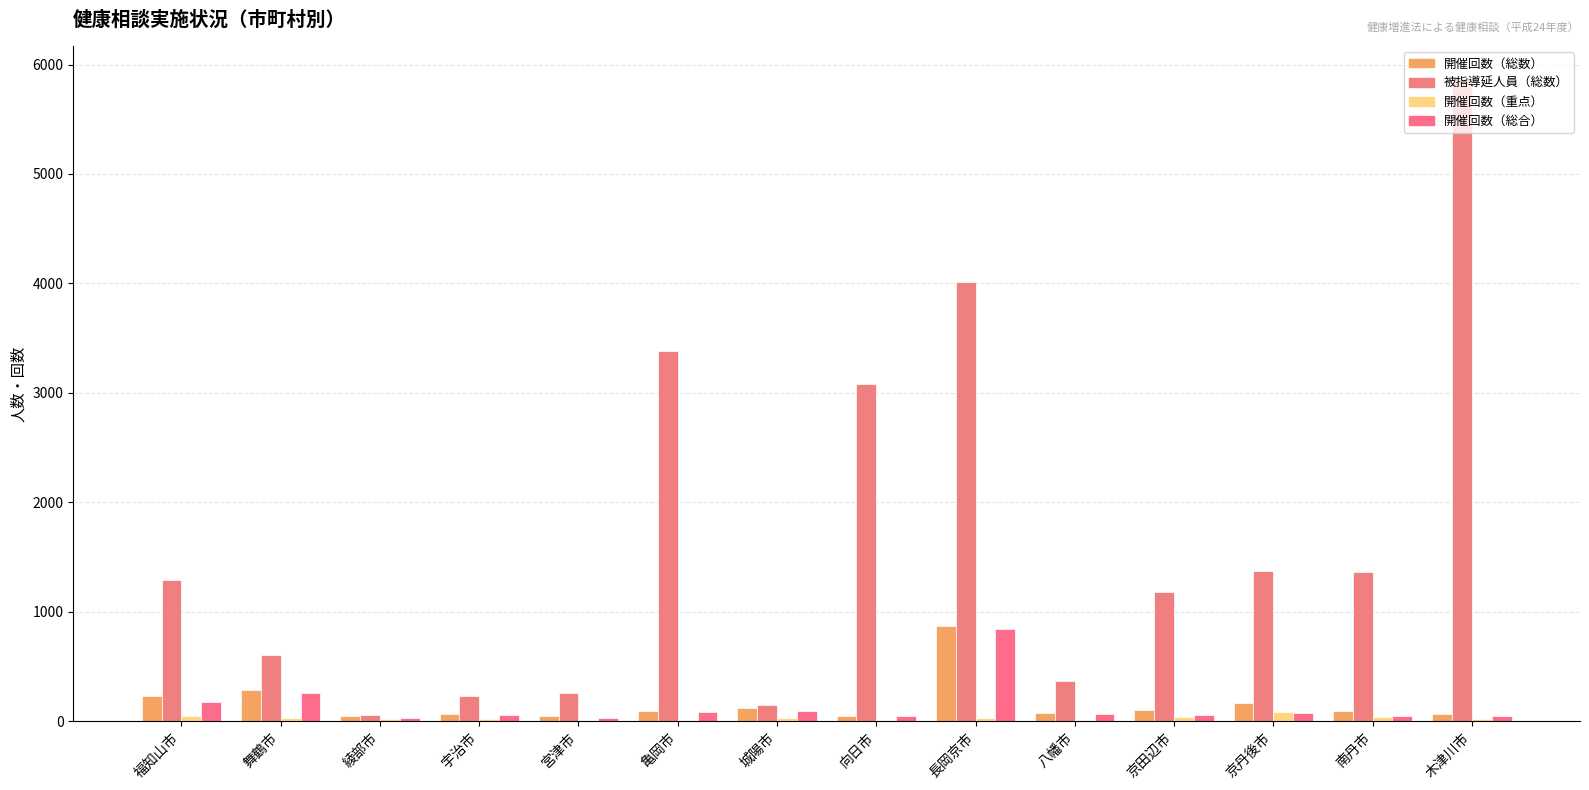

Rank the categories by 開催回数（重点） value from lowest to highest.

向日市, 亀岡市, 八幡市, 宮津市, 宇治市, 綾部市, 木津川市, 城陽市, 長岡京市, 舞鶴市, 南丹市, 京田辺市, 福知山市, 京丹後市